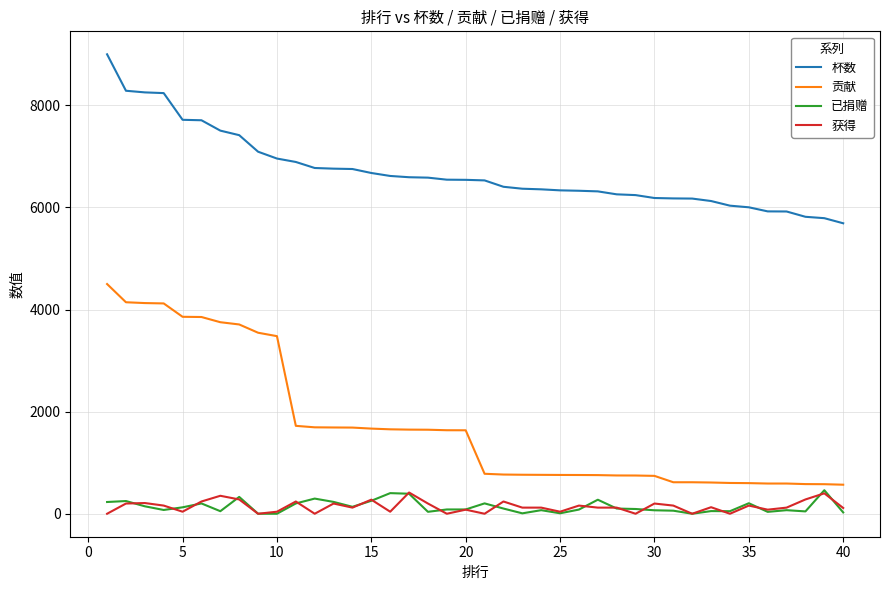

Is this an area chart (filled region under the line)?

No